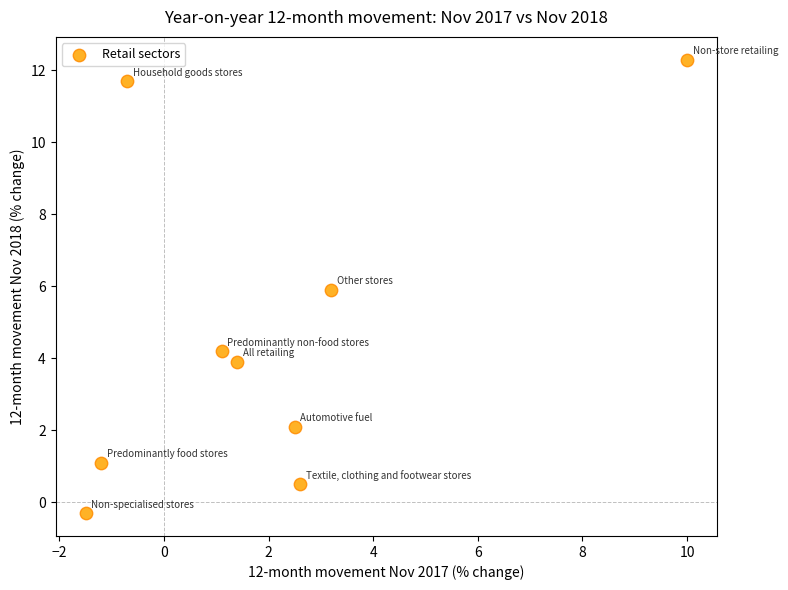

What is the average Y value?

4.6